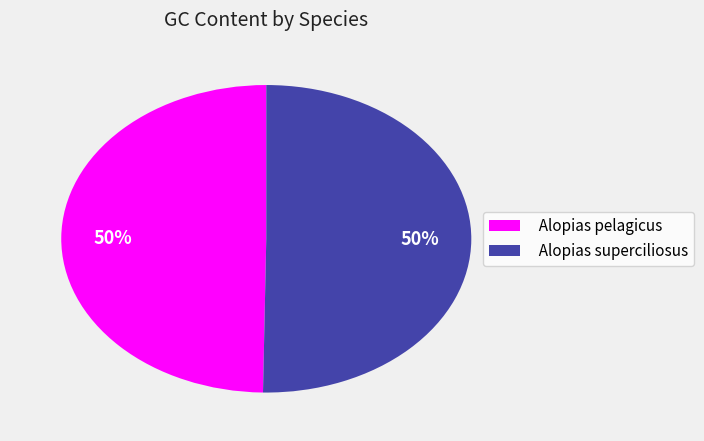

To the nearest percent, what is the combined percentage of Alopias pelagicus and Alopias superciliosus?

100%